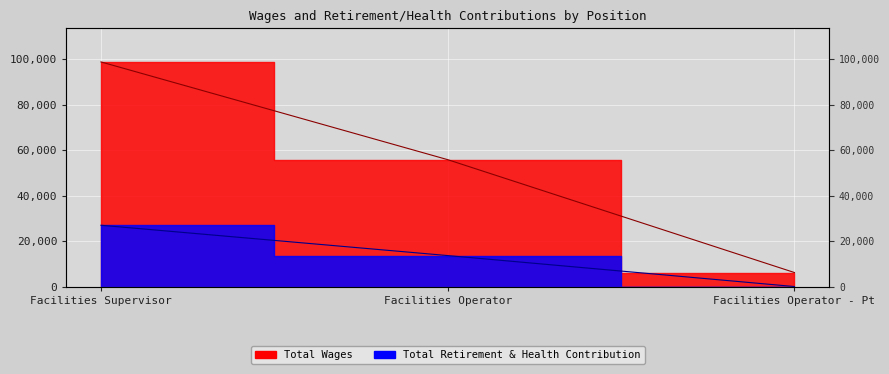

How many lines are shown in the chart?

2